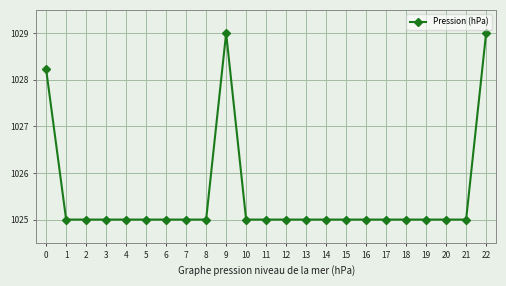

Reading left to right, extract all data points from this chart.

1028.2	1025.0	1025.0	1025.0	1025.0	1025.0	1025.0	1025.0	1025.0	1029.0	1025.0	1025.0	1025.0	1025.0	1025.0	1025.0	1025.0	1025.0	1025.0	1025.0	1025.0	1025.0	1029.0